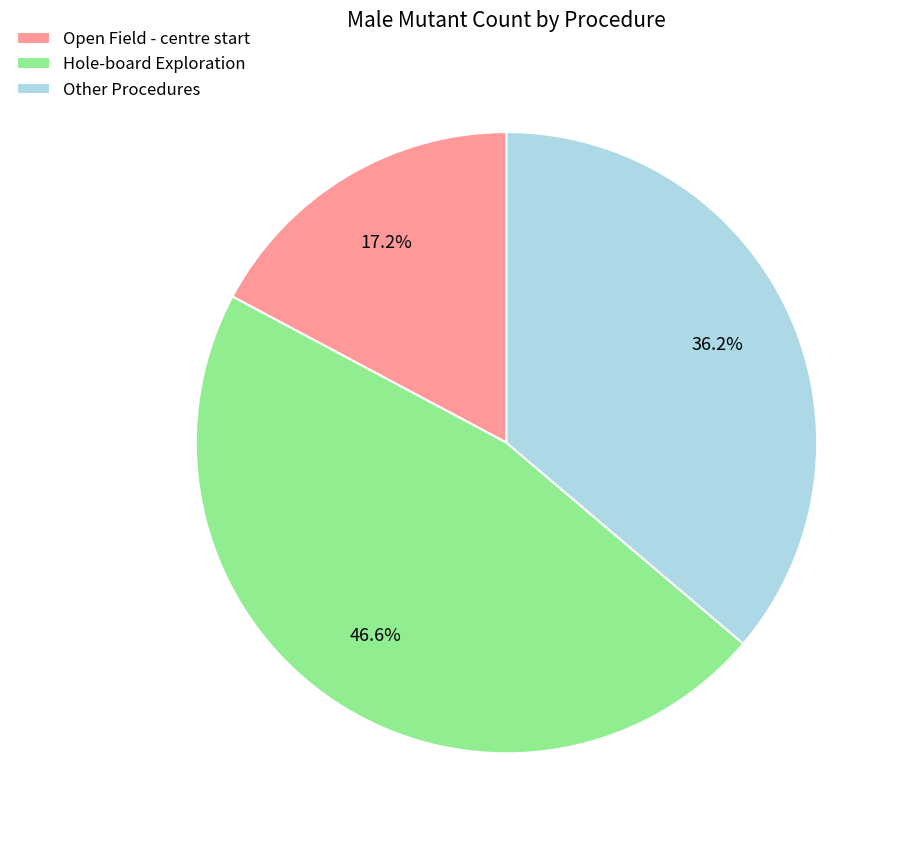

Is there a majority slice in this chart?

No